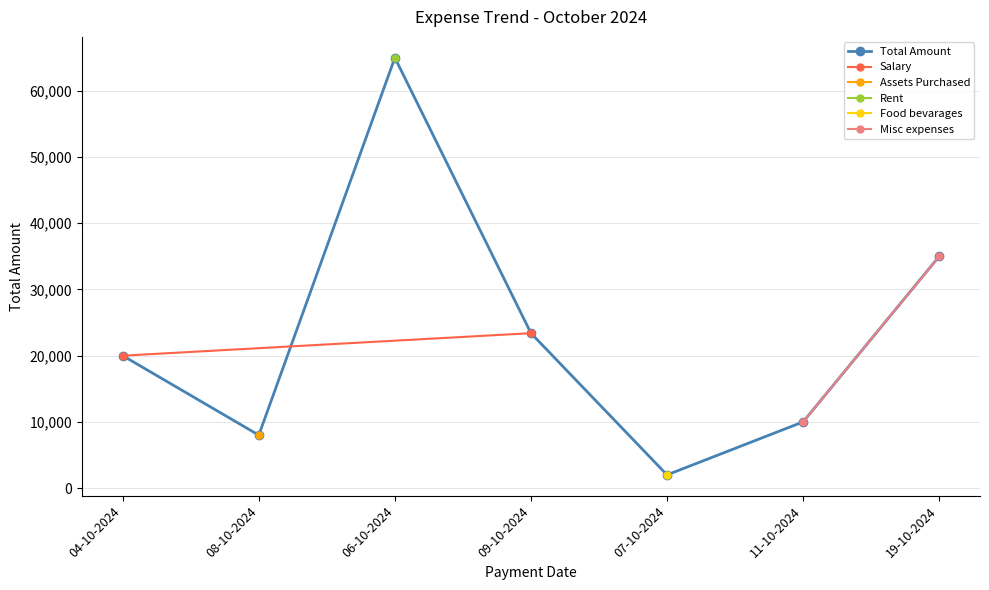

What is the value of the Total Amount point at the 5th from the left?

1995